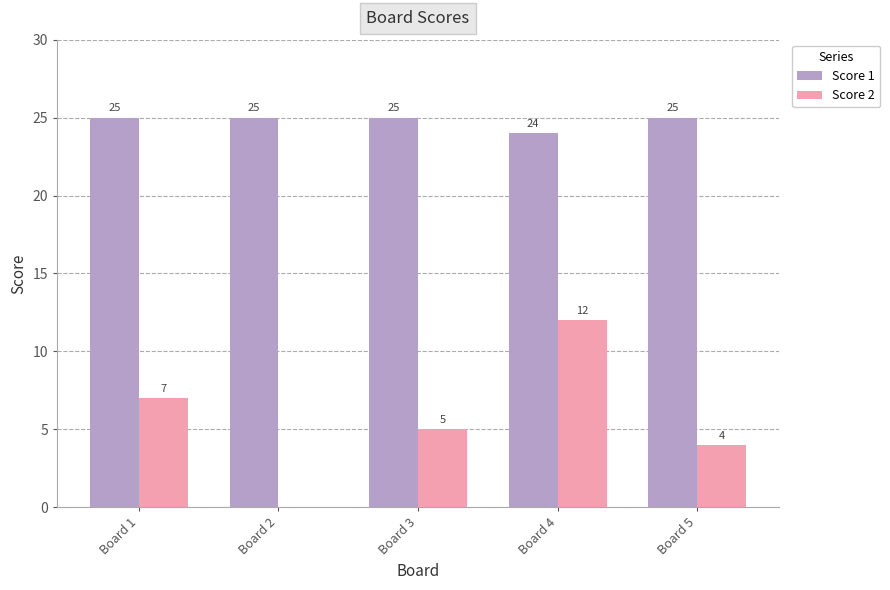

Which series has the widest spread of values?

Score 2